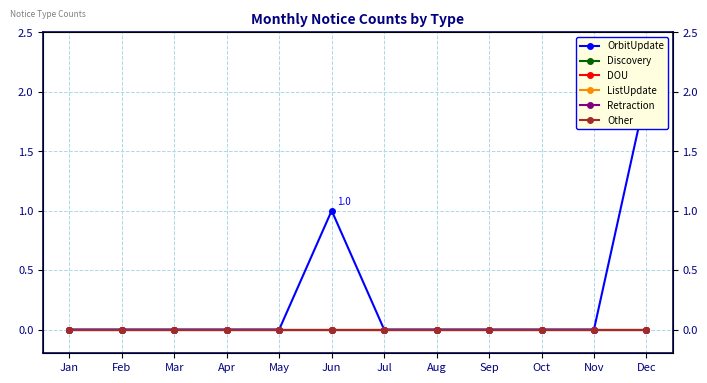

Reading left to right, list all the values displayed in this chart.

OrbitUpdate: 0	0	0	0	0	1	0	0	0	0	0	2
Discovery: 0	0	0	0	0	0	0	0	0	0	0	0
DOU: 0	0	0	0	0	0	0	0	0	0	0	0
ListUpdate: 0	0	0	0	0	0	0	0	0	0	0	0
Retraction: 0	0	0	0	0	0	0	0	0	0	0	0
Other: 0	0	0	0	0	0	0	0	0	0	0	0